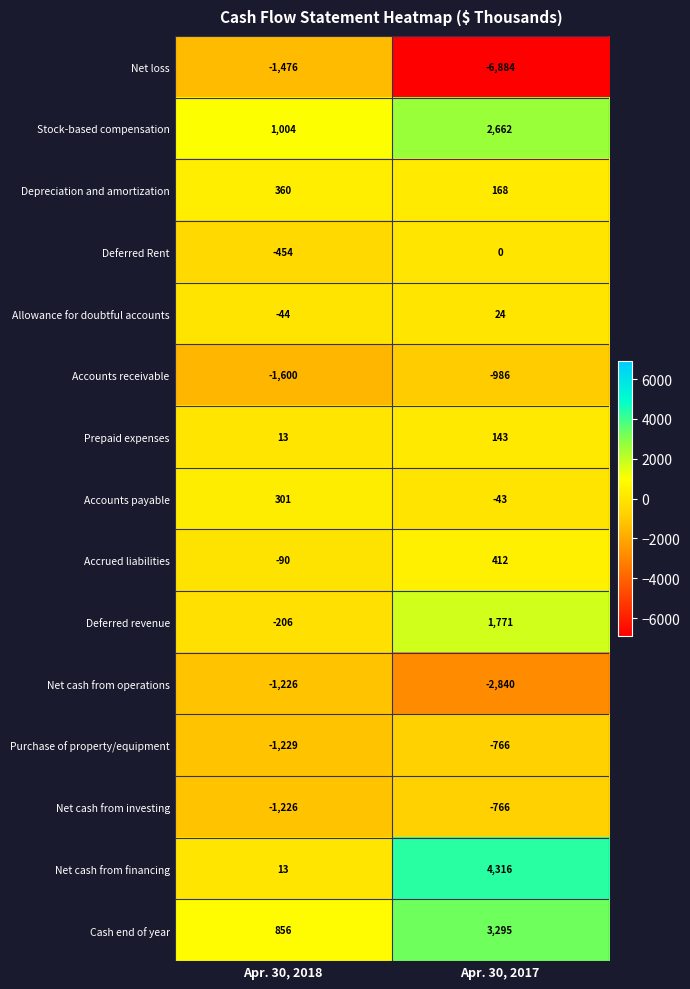

What is the total value across all series at Apr. 30, 2017?

506